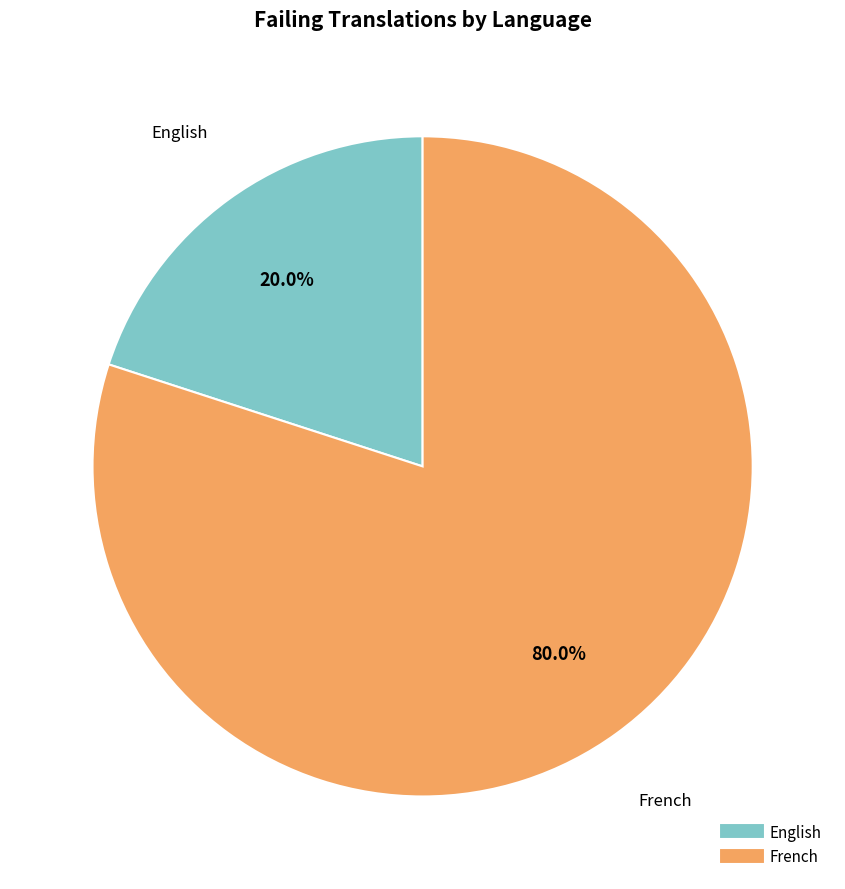

What is the largest slice in the pie chart?

French